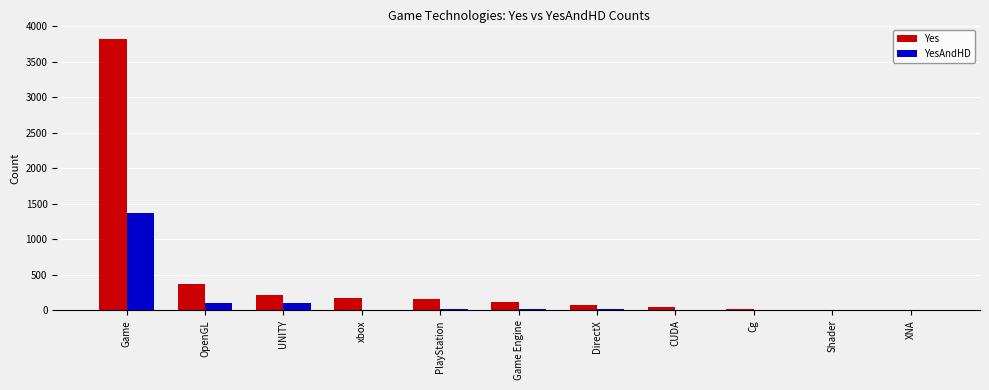

What is the sum of all YesAndHD values?

1649